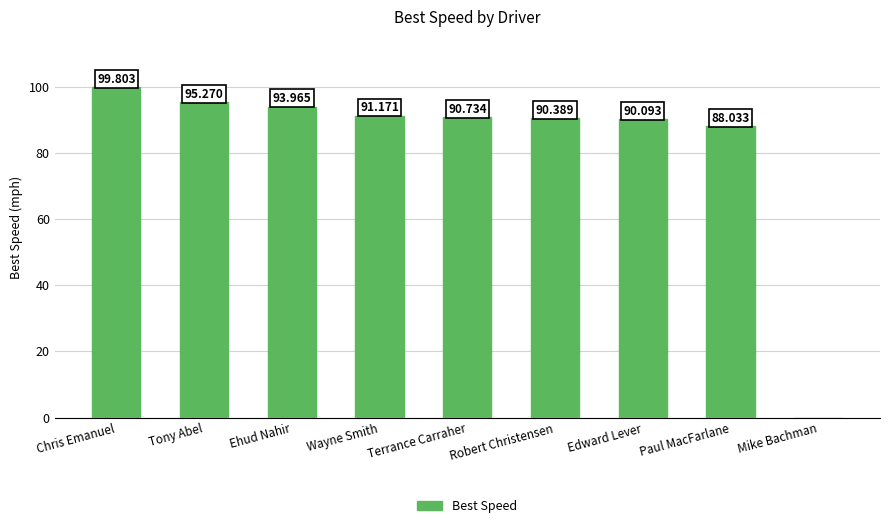

The chart shows a value of 91.2 at Wayne Smith. True or false?

True